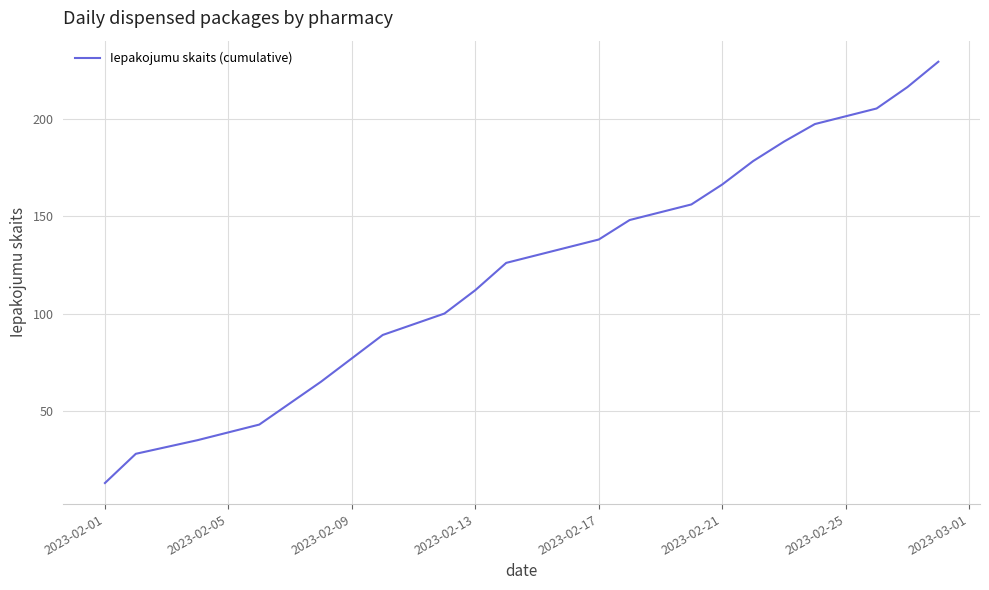

What is the smallest value displayed?

13.0